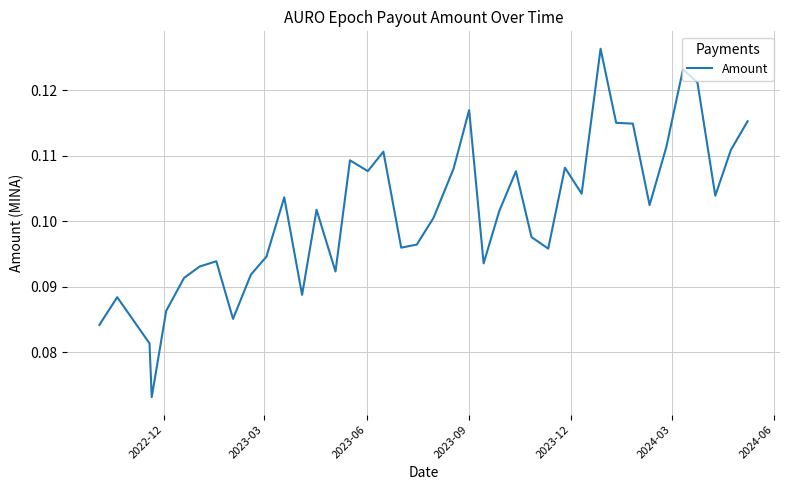

Count the values in the range 0 to 1.

40